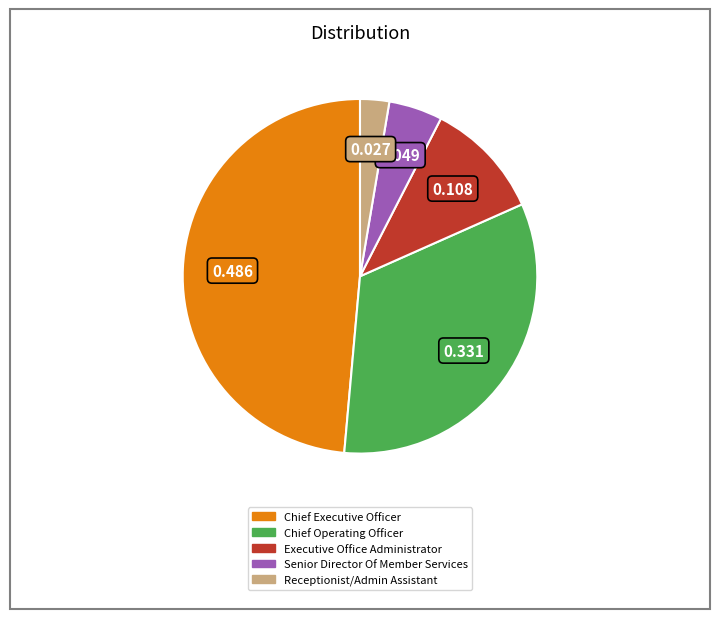

What is the smallest slice in the pie chart?

Receptionist/Admin Assistant